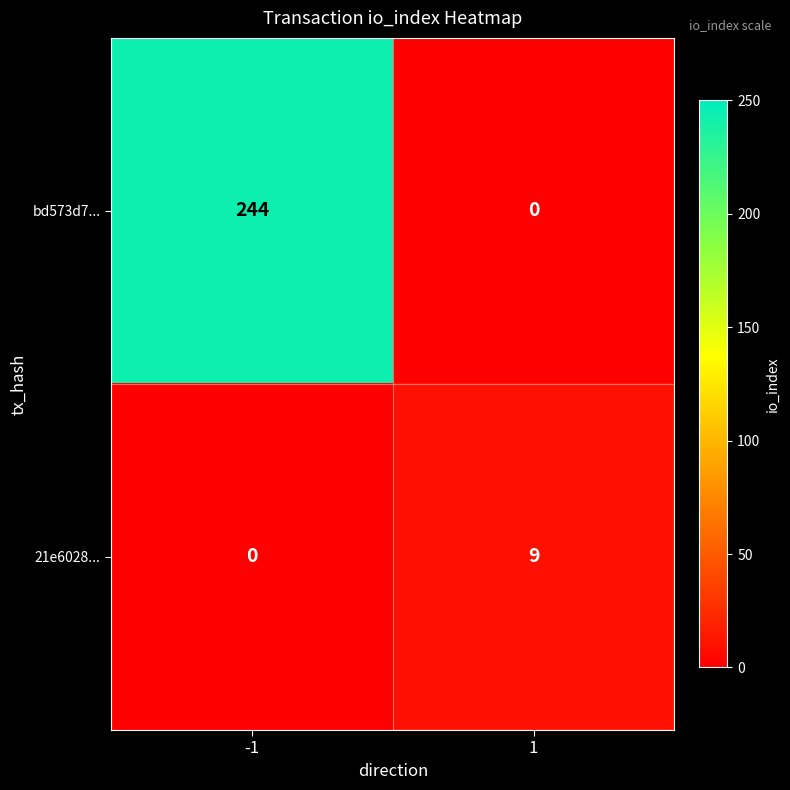

What is the difference between the bd573d7... values at -1 and 1?

244